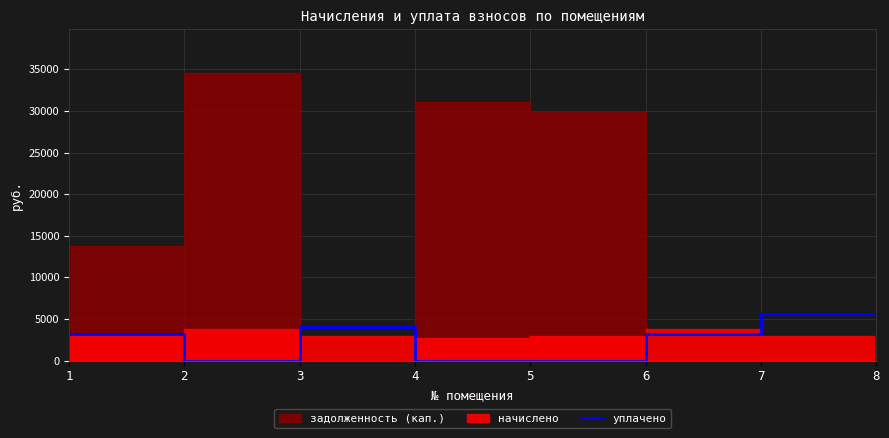

Is it true that the value at 7 is 3004.0?

False